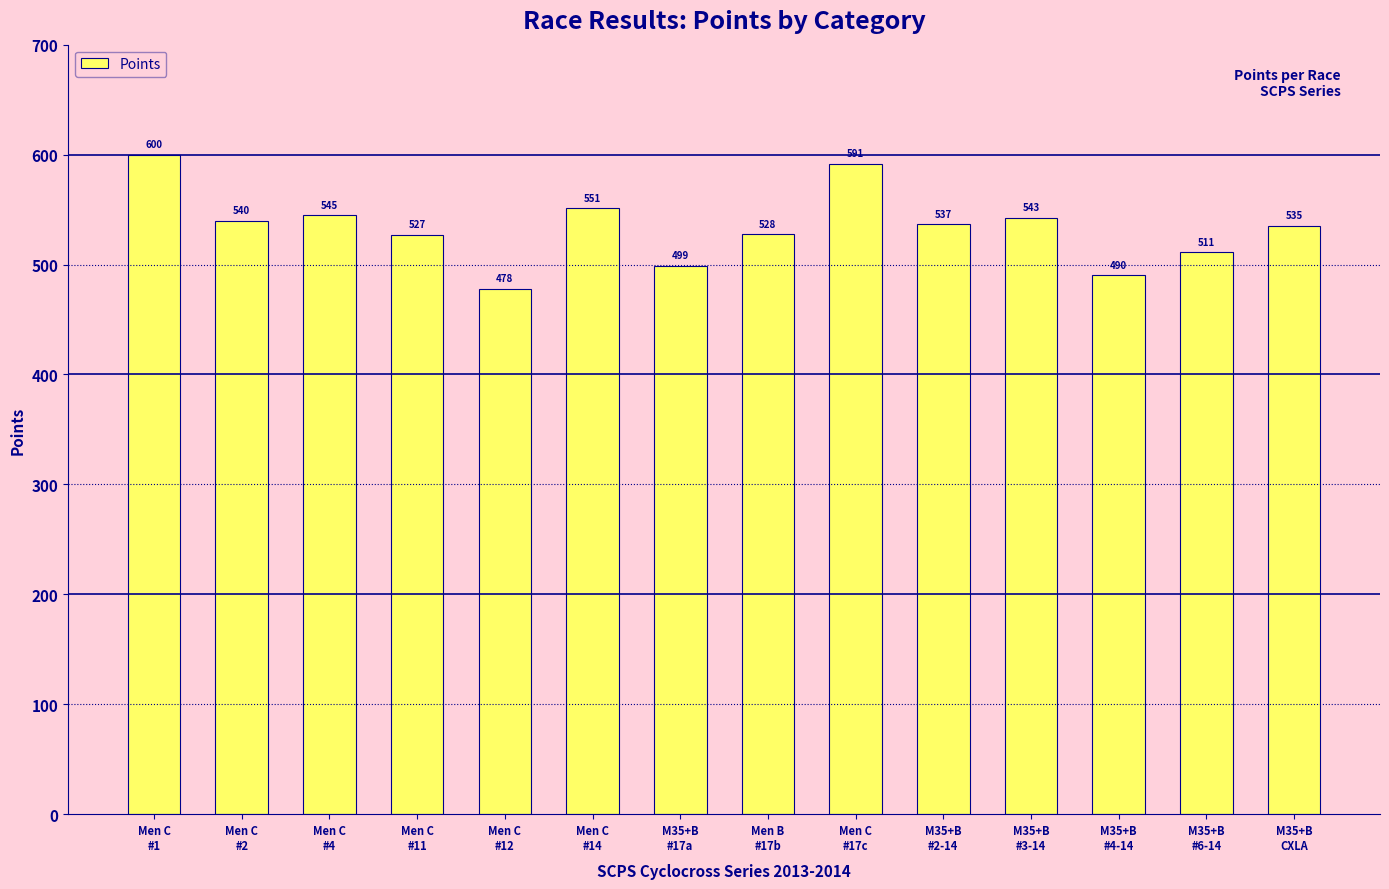

The value at M35+B
#4-14 is 790.0. True or false?

False